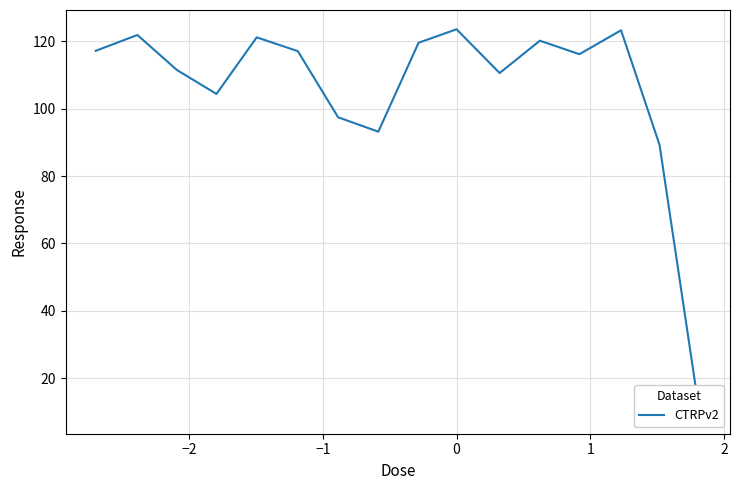

Is this an area chart (filled region under the line)?

No